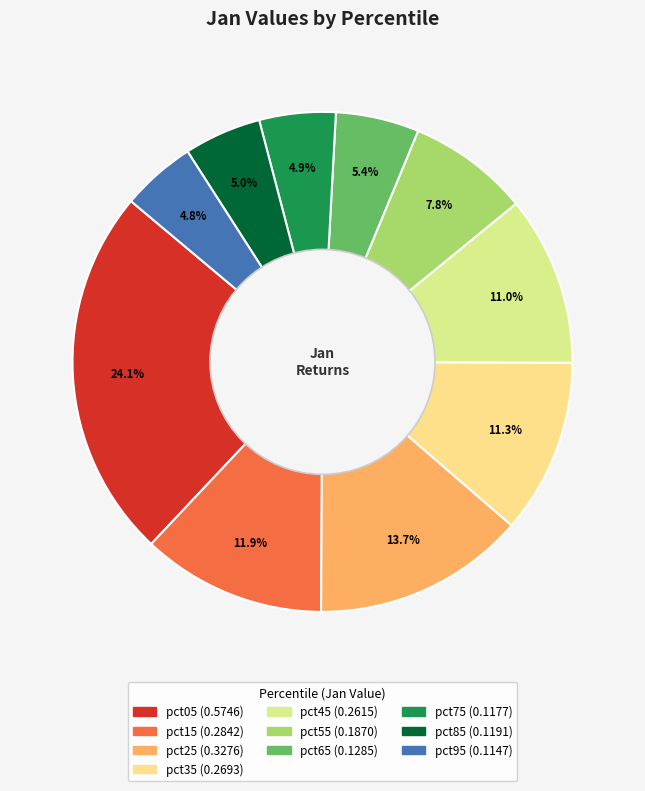

Do pct35 and pct75 together represent more than half of the pie?

No